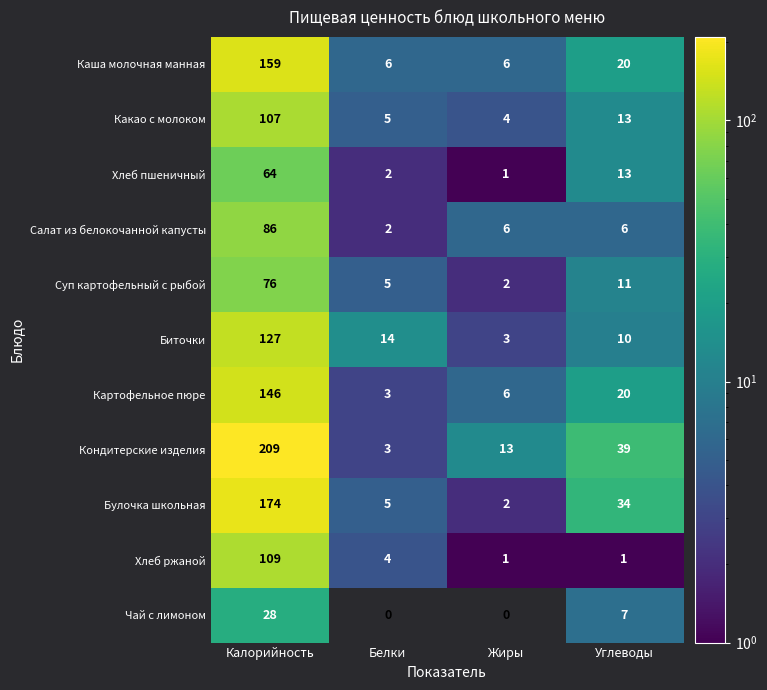

Which series has the widest spread of values?

Кондитерские изделия